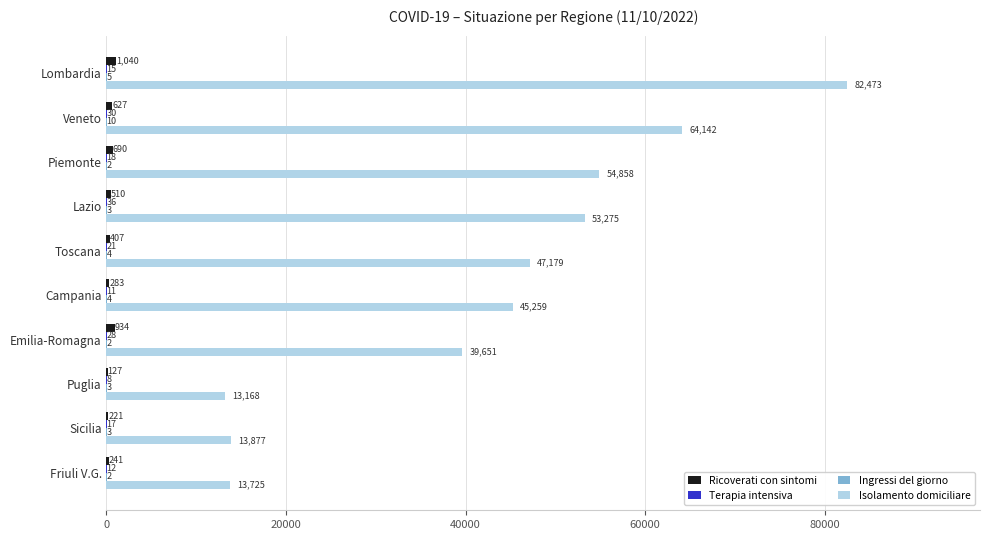

What is the sum of all Ricoverati con sintomi values?

5080